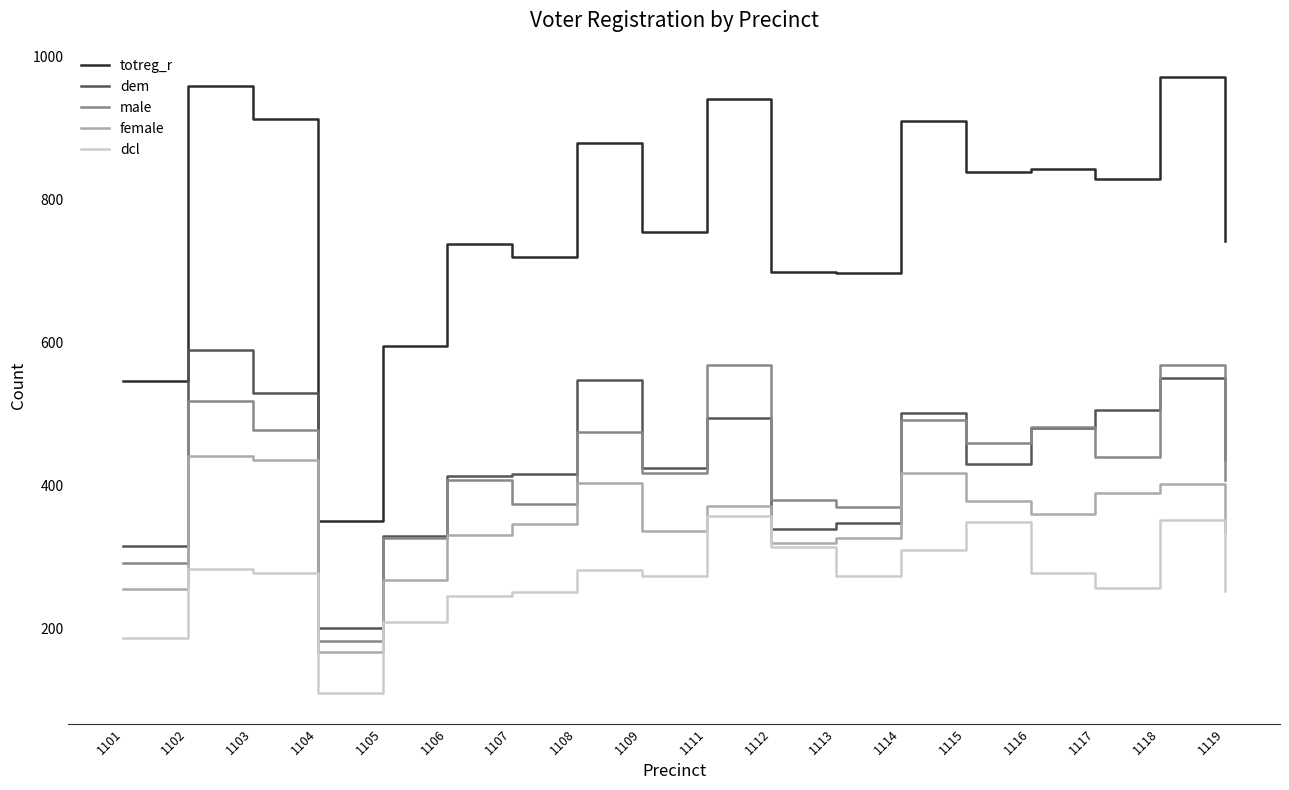

How many interior local valleys does the male series have?

6